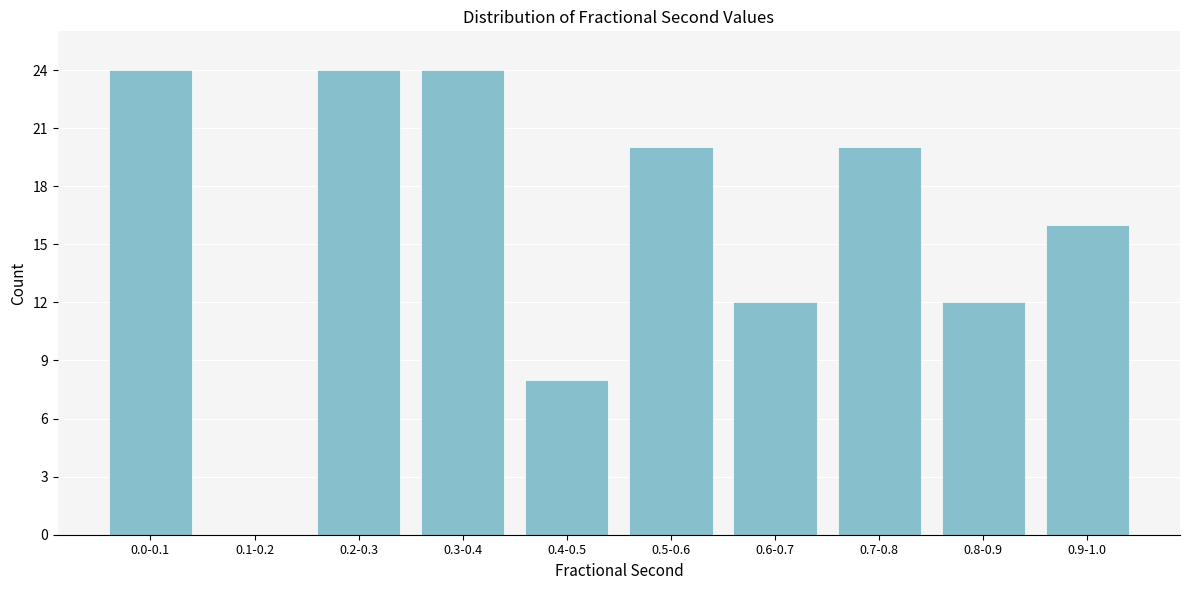

Reading right to left, what are all the values shown in this chart?

0.9-1.0=16	0.8-0.9=12	0.7-0.8=20	0.6-0.7=12	0.5-0.6=20	0.4-0.5=8	0.3-0.4=24	0.2-0.3=24	0.1-0.2=0	0.0-0.1=24